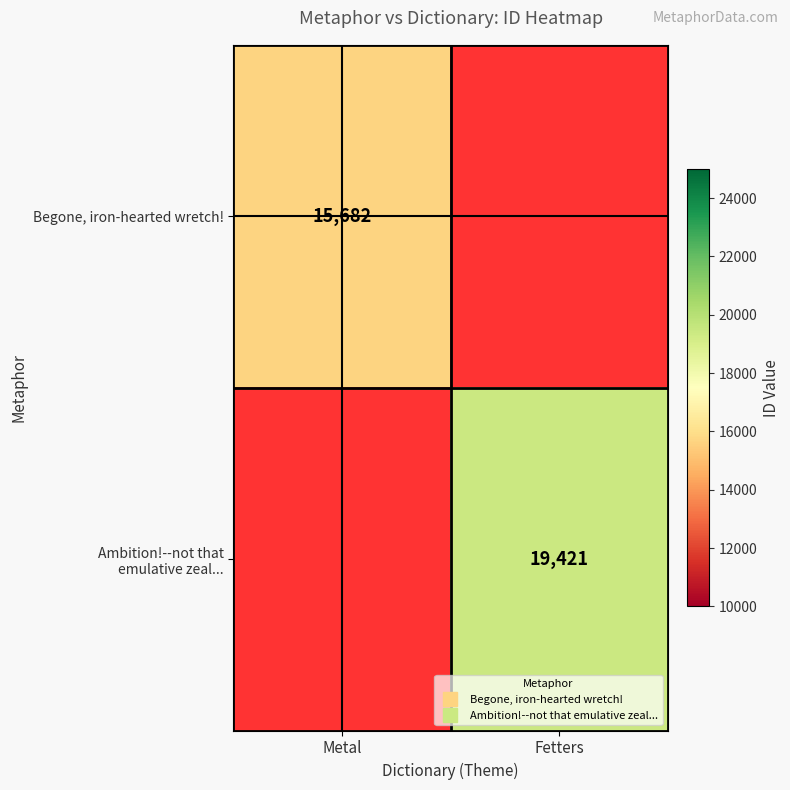

At how many categories does at least one series exceed 16079?

1